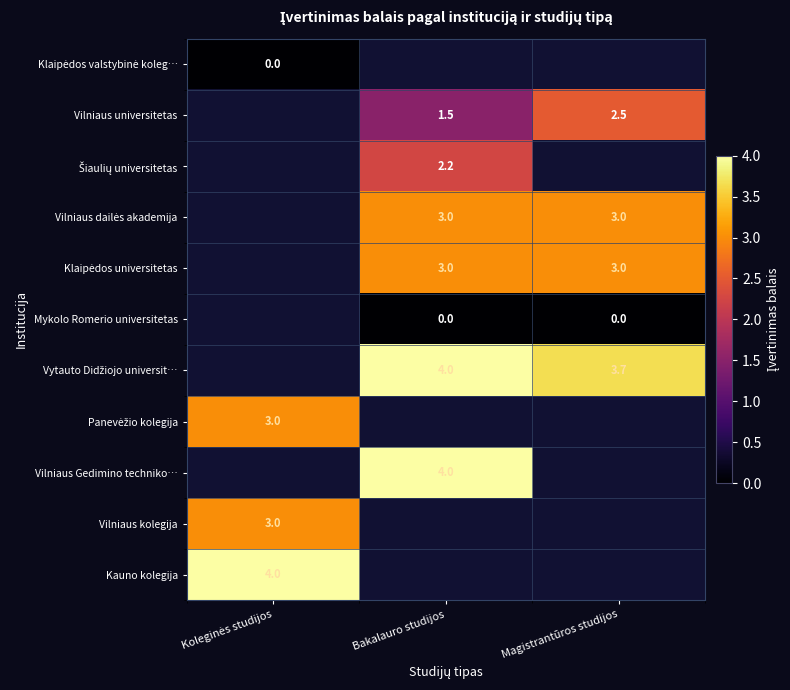

How many distinct data groups are displayed?

11